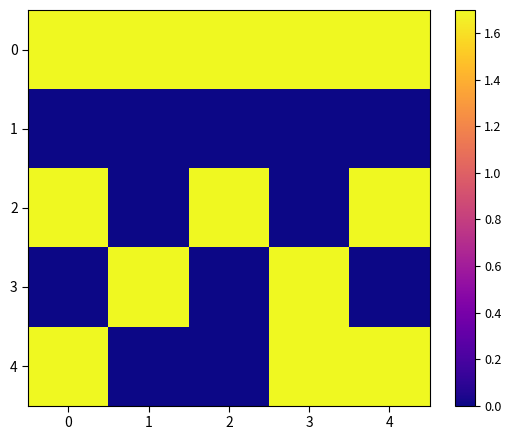

How many distinct data groups are displayed?

5